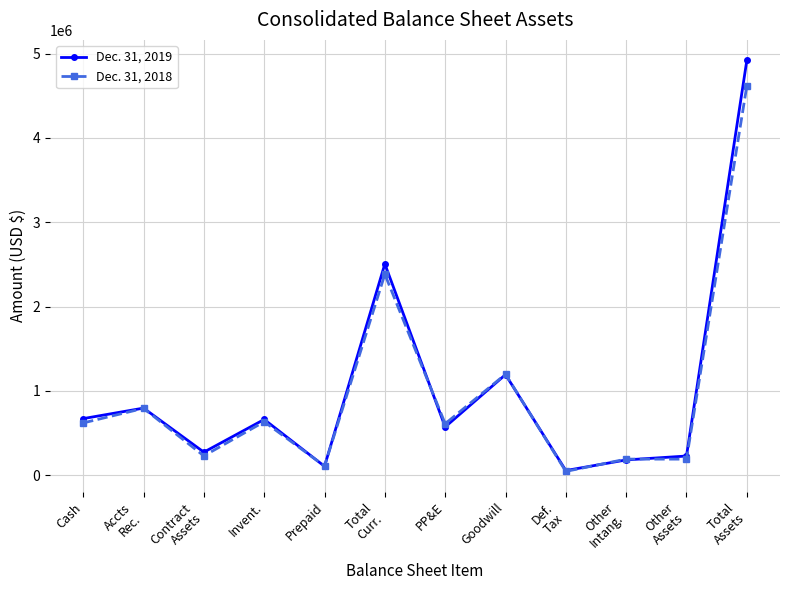

How many distinct data groups are displayed?

2